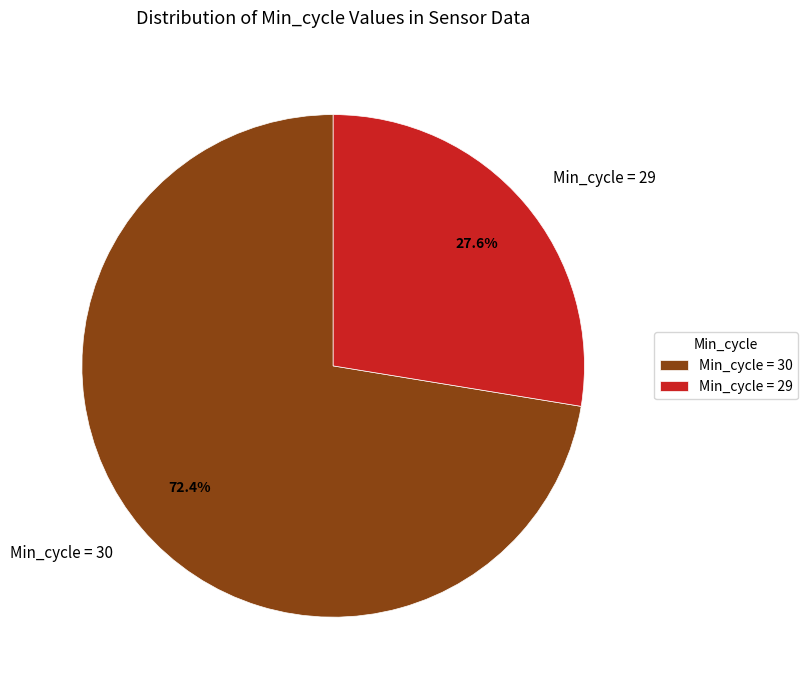

Rank the categories by value from highest to lowest.

Min_cycle = 30, Min_cycle = 29